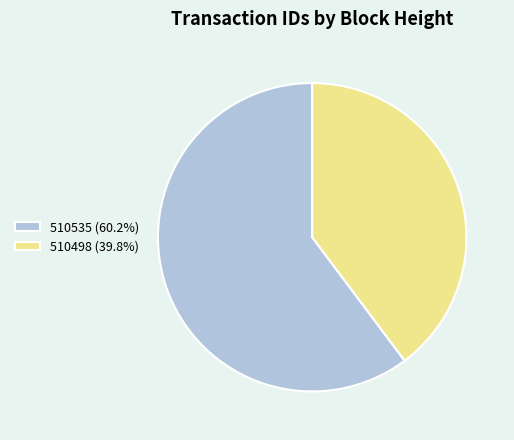

Which category has the biggest portion of the pie?

510535